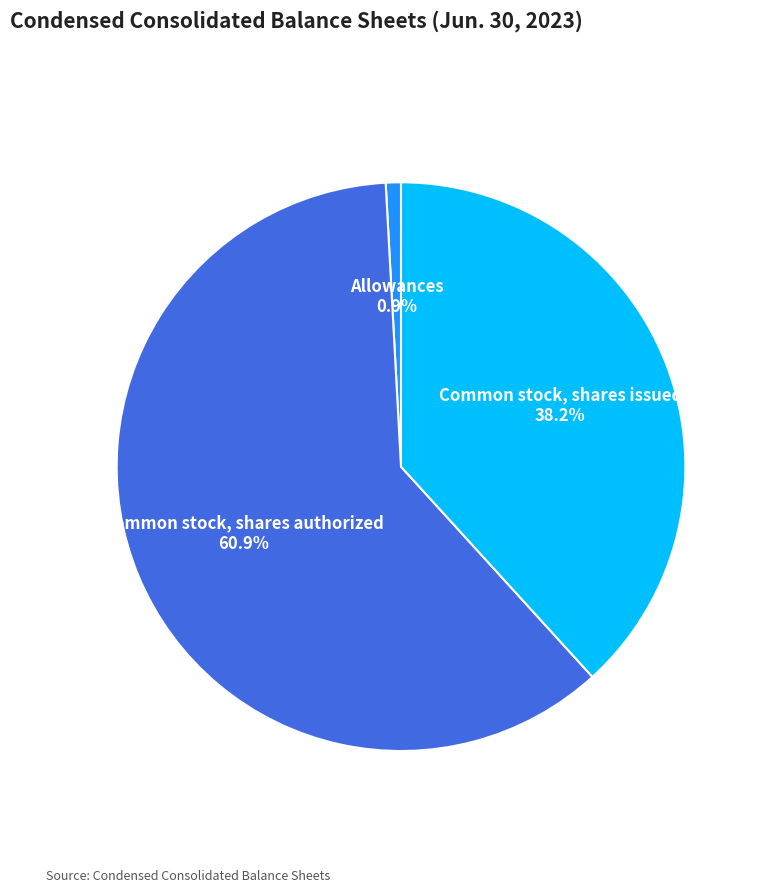

Which category has the biggest portion of the pie?

Common stock, shares authorized